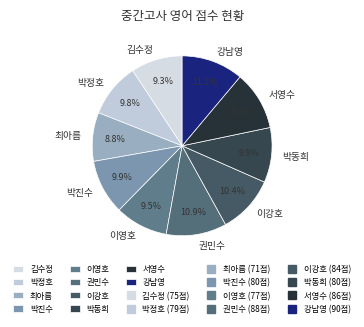

What is the ratio of the value at 권민수 to the value at 이영호?

1.1